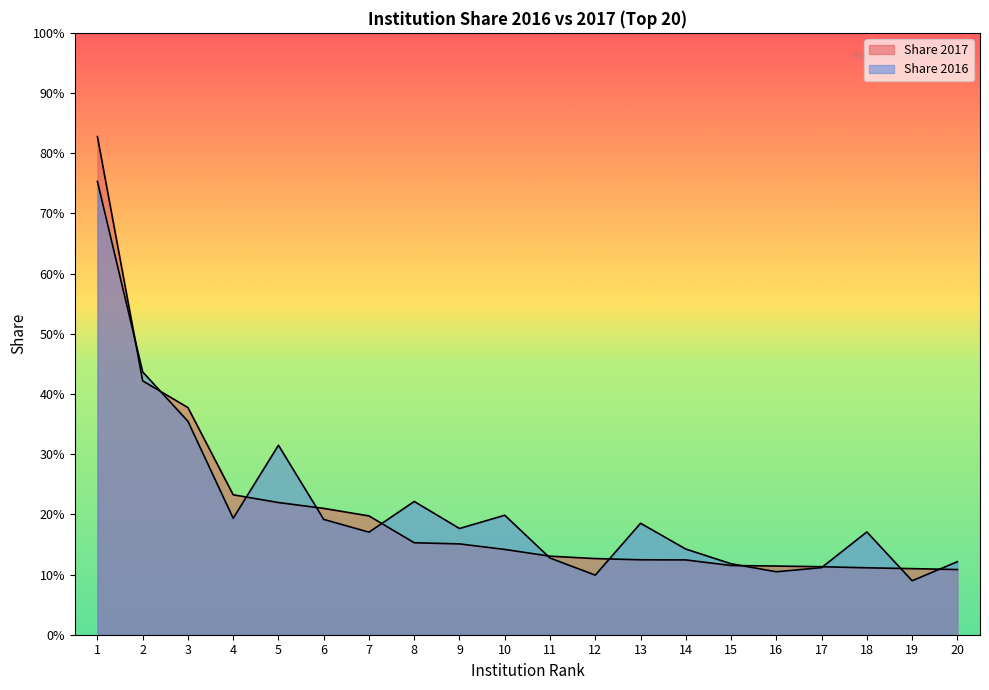

Which series has the largest total across all categories?

Share 2016